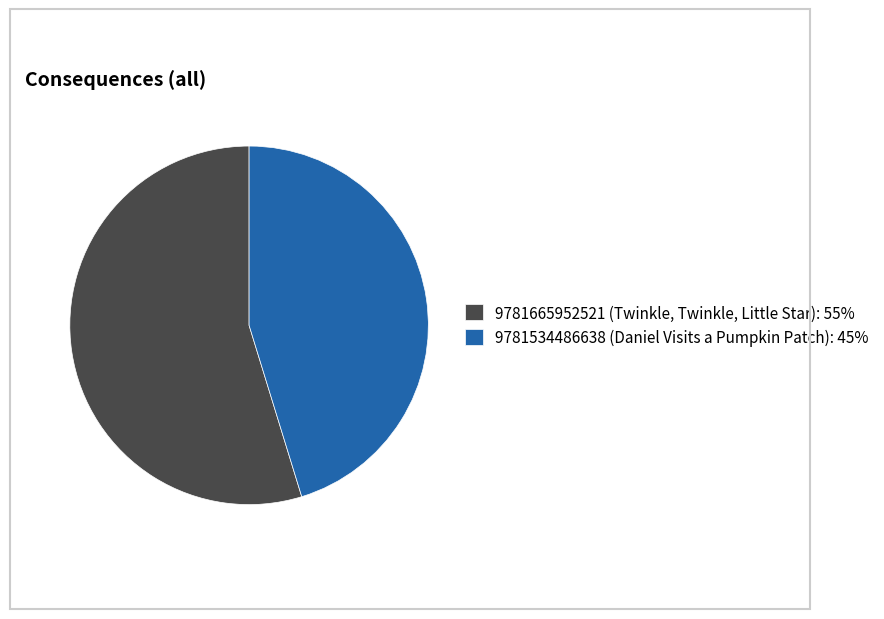

Is 9781665952521 (Twinkle, Twinkle, Little Star): 55% the majority of the pie?

Yes